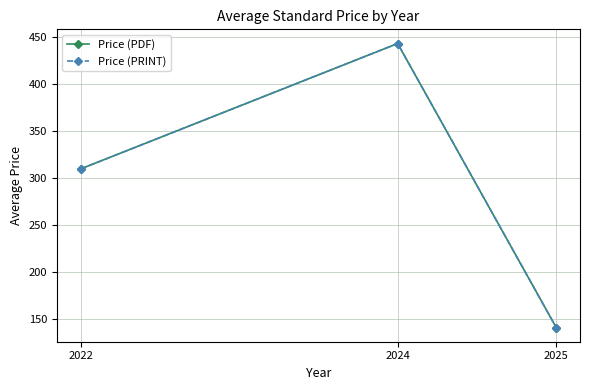

Where is Price (PDF) nearest to the value 292?

2022